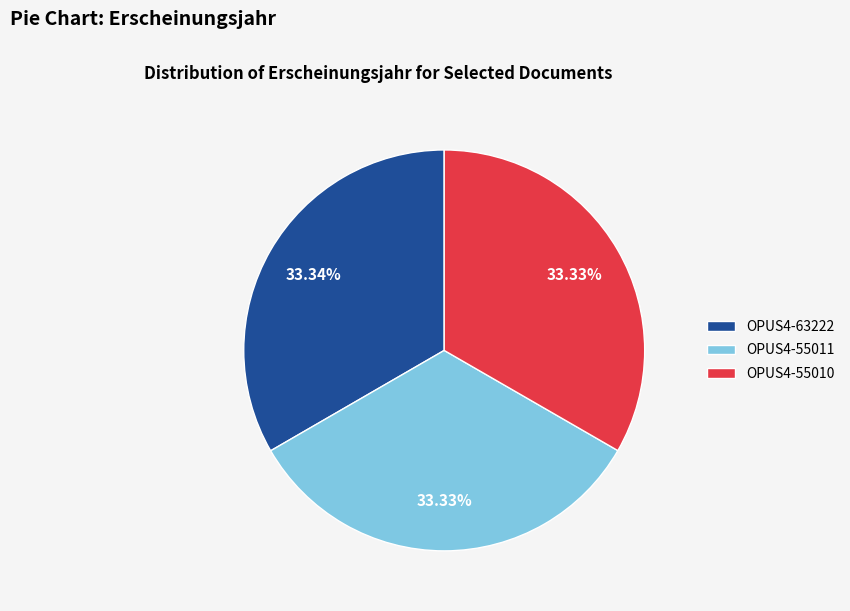

What is the ratio of the value at OPUS4-63222 to the value at OPUS4-55010?

1.0